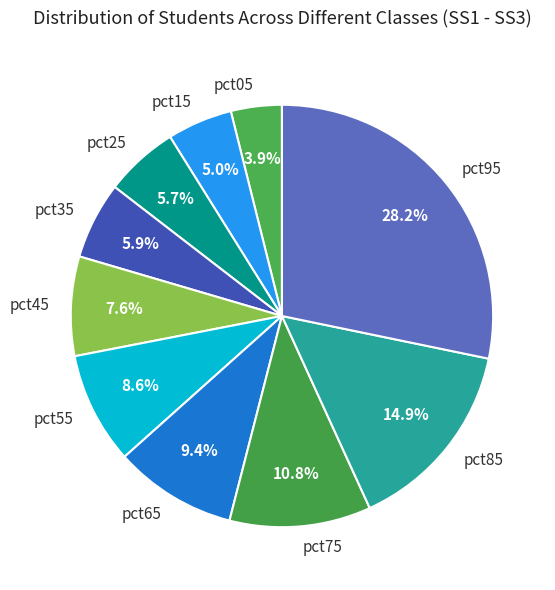

What is the largest slice in the pie chart?

pct95